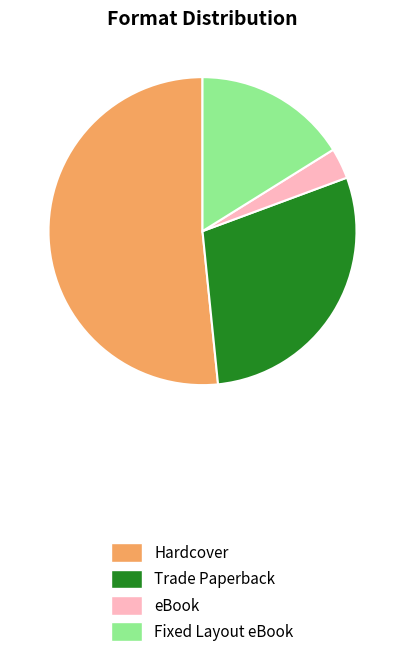

Which slice is the largest?

Hardcover